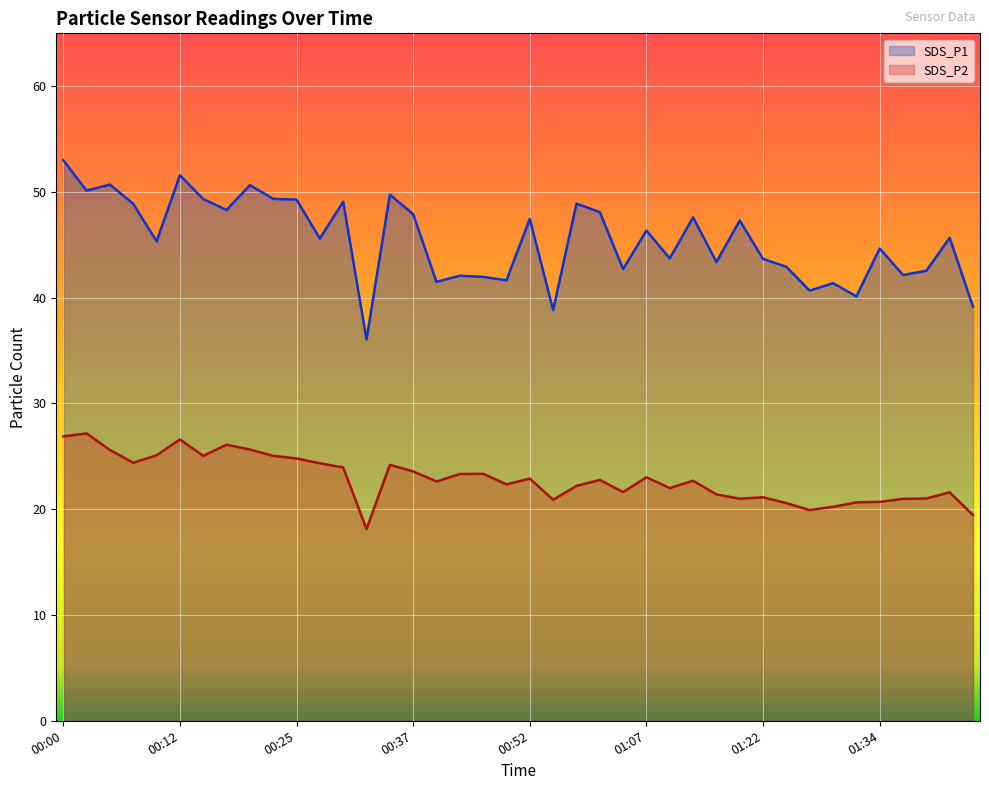

True or false: SDS_P1 and SDS_P2 intersect in this chart.

False